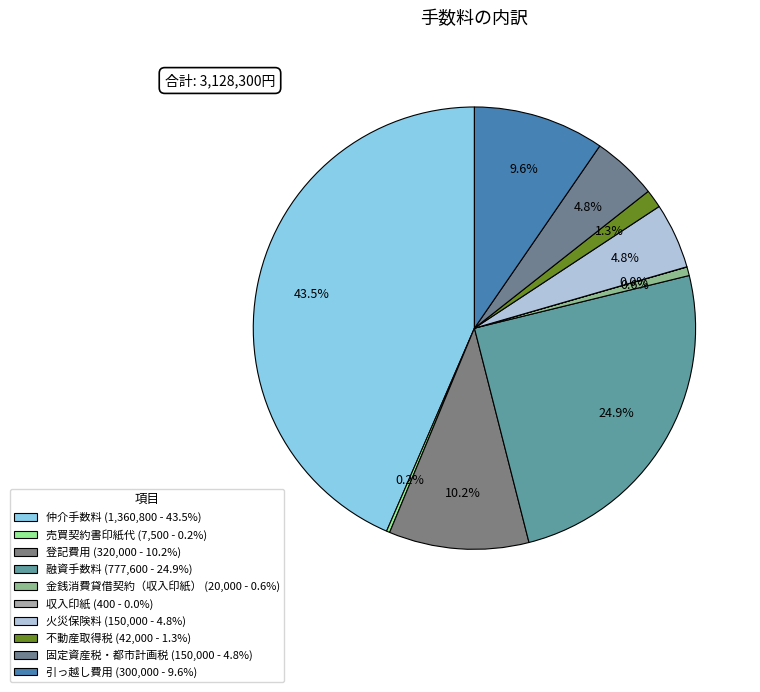

Which slice is the smallest?

収入印紙